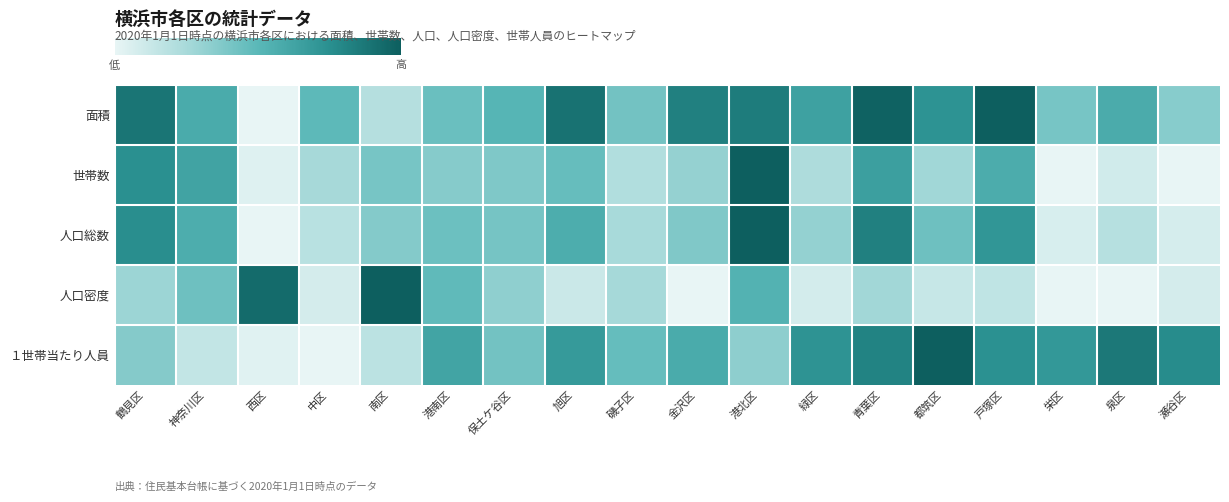

Reading left to right, list all the values displayed in this chart.

面積: 鶴見区=0.9	神奈川区=0.6	西区=0.0	中区=0.5	南区=0.2	港南区=0.4	保土ケ谷区=0.5	旭区=0.9	磯子区=0.4	金沢区=0.8	港北区=0.8	緑区=0.6	青葉区=1.0	都筑区=0.7	戸塚区=1.0	栄区=0.4	泉区=0.6	瀬谷区=0.4
世帯数: 鶴見区=0.7	神奈川区=0.6	西区=0.0	中区=0.3	南区=0.4	港南区=0.4	保土ケ谷区=0.4	旭区=0.5	磯子区=0.2	金沢区=0.3	港北区=1.0	緑区=0.2	青葉区=0.7	都筑区=0.3	戸塚区=0.6	栄区=0.0	泉区=0.1	瀬谷区=0.0
人口総数: 鶴見区=0.8	神奈川区=0.6	西区=0.0	中区=0.2	南区=0.4	港南区=0.4	保土ケ谷区=0.4	旭区=0.6	磯子区=0.2	金沢区=0.4	港北区=1.0	緑区=0.3	青葉区=0.8	都筑区=0.4	戸塚区=0.7	栄区=0.1	泉区=0.2	瀬谷区=0.1
人口密度: 鶴見区=0.3	神奈川区=0.4	西区=0.9	中区=0.1	南区=1.0	港南区=0.5	保土ケ谷区=0.3	旭区=0.1	磯子区=0.3	金沢区=0.0	港北区=0.5	緑区=0.1	青葉区=0.3	都筑区=0.1	戸塚区=0.2	栄区=0.0	泉区=0.0	瀬谷区=0.1
１世帯当たり人員: 鶴見区=0.4	神奈川区=0.1	西区=0.0	中区=0.0	南区=0.2	港南区=0.6	保土ケ谷区=0.4	旭区=0.7	磯子区=0.5	金沢区=0.6	港北区=0.3	緑区=0.7	青葉区=0.8	都筑区=1.0	戸塚区=0.7	栄区=0.7	泉区=0.9	瀬谷区=0.8